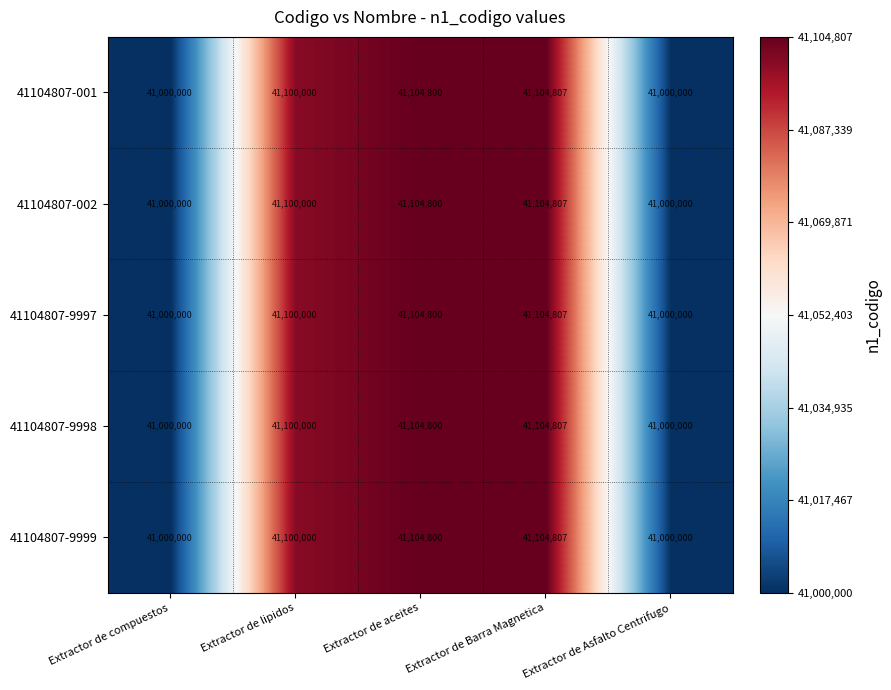

The value of 41104807-9998 at Extractor de Barra Magnetica is 11490935. True or false?

False